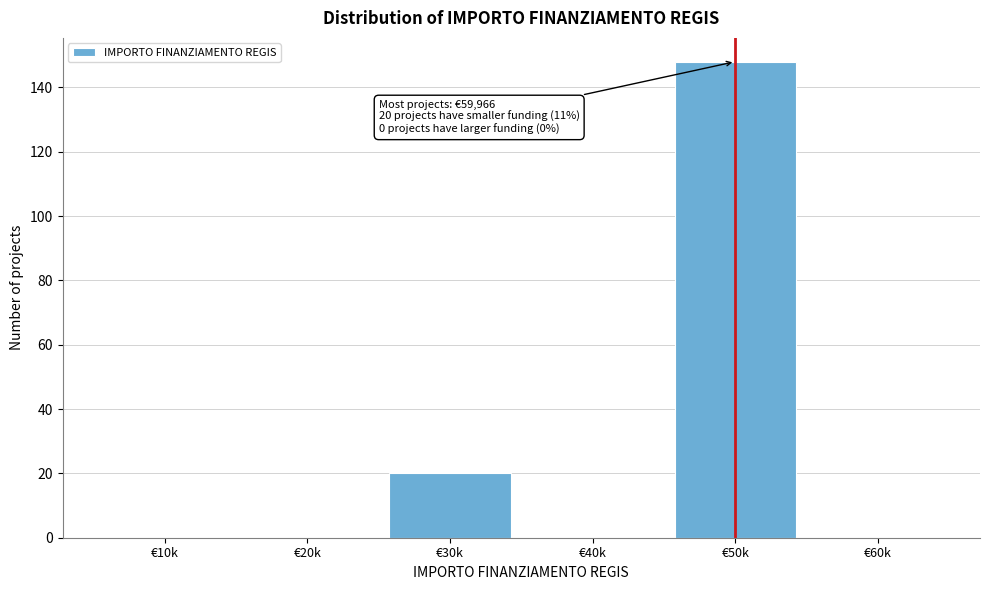

Reading left to right, extract all data points from this chart.

€10k=0	€20k=0	€30k=20	€40k=0	€50k=148	€60k=0